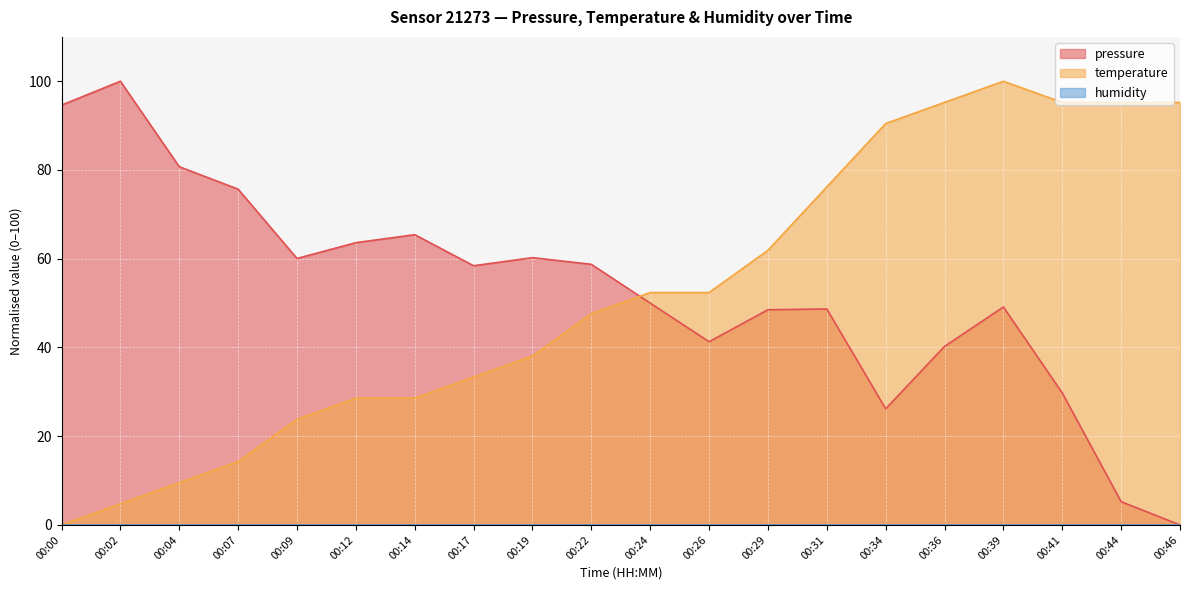

Which series has the largest range (max minus min)?

pressure